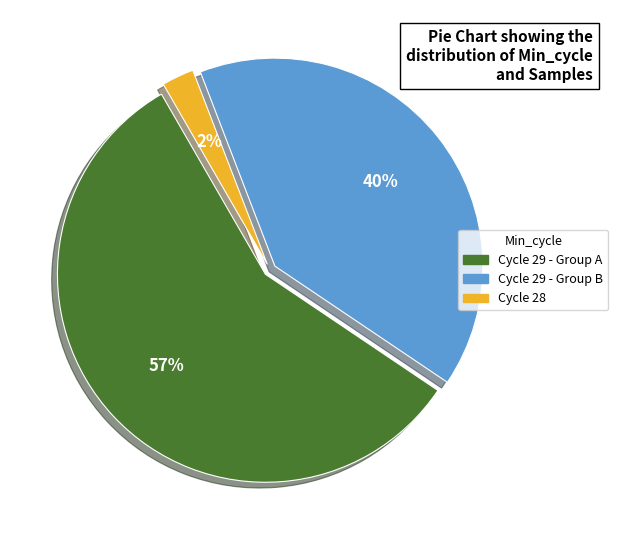

How many segments does this pie chart have?

3